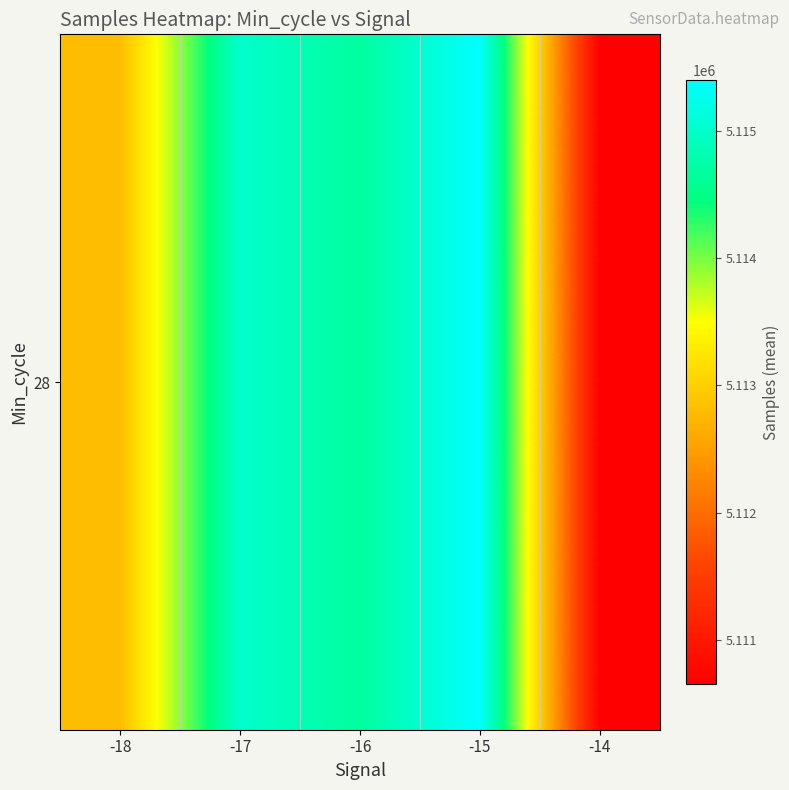

Reading right to left, list all the values displayed in this chart.

-14=5110655.5	-15=5115397.6	-16=5114679.6	-17=5115016.5	-18=5112822.5